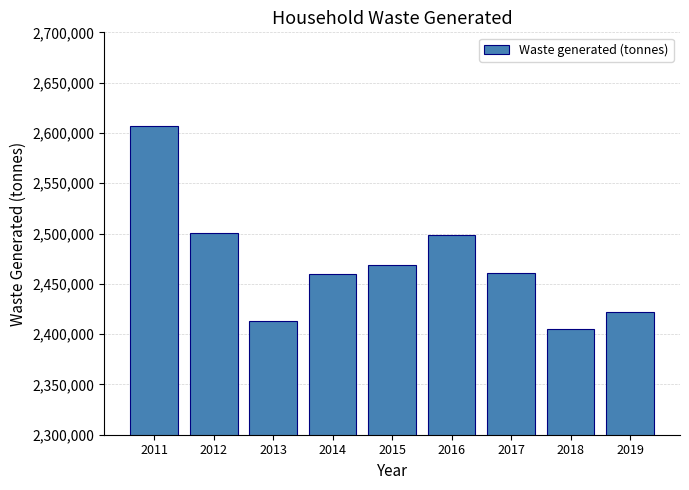

What is the maximum value shown in the chart?

2606759.1